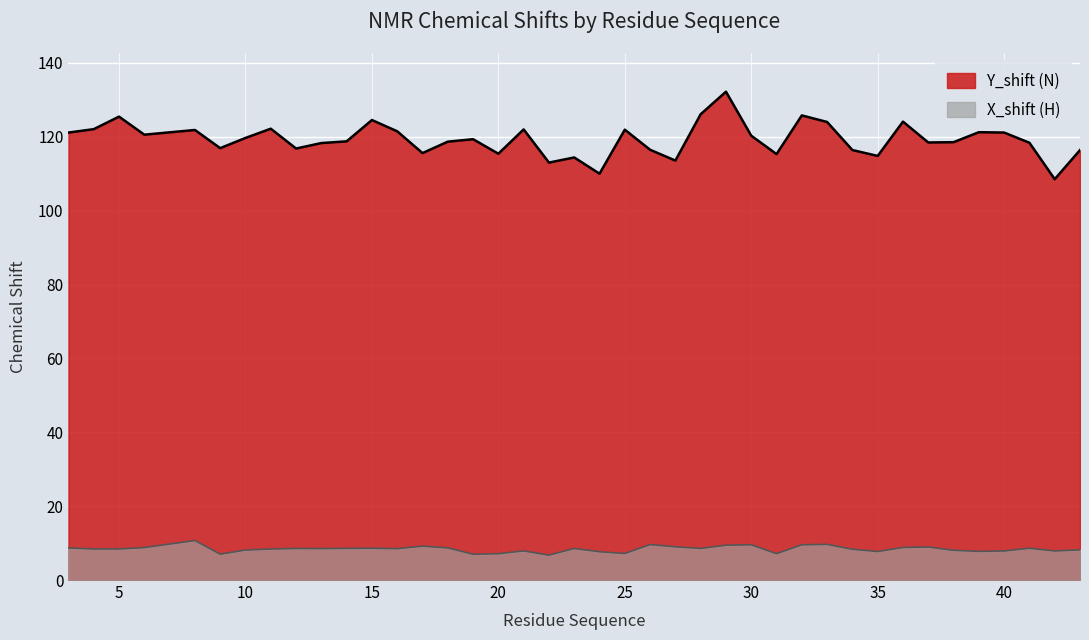

Reading right to left, list all the values displayed in this chart.

Y_shift (N): 116.4	108.5	118.4	121.2	121.3	118.5	118.5	124.1	114.8	116.4	124.0	125.8	115.3	120.3	132.2	126.1	113.6	116.5	121.9	110.0	114.4	113.0	122.0	115.4	119.4	118.7	115.6	121.5	124.5	118.8	118.3	116.8	122.2	119.7	116.9	121.9	120.6	125.5	122.1	121.2
X_shift (H): 8.2	7.9	8.6	7.9	7.8	8.0	8.9	8.8	7.7	8.3	9.7	9.5	7.1	9.6	9.4	8.6	9.0	9.6	7.2	7.7	8.5	6.7	7.9	7.1	7.0	8.7	9.2	8.5	8.6	8.6	8.5	8.6	8.4	8.1	7.0	10.7	8.8	8.4	8.4	8.7